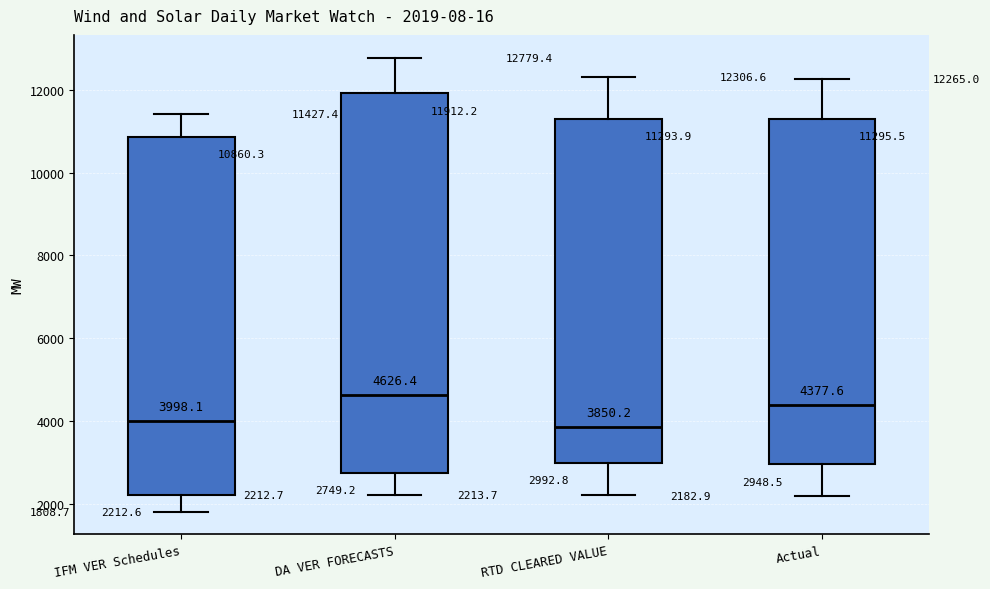

Comparing the boxes themselves (not the whiskers), which one is the tallest?

DA VER FORECASTS